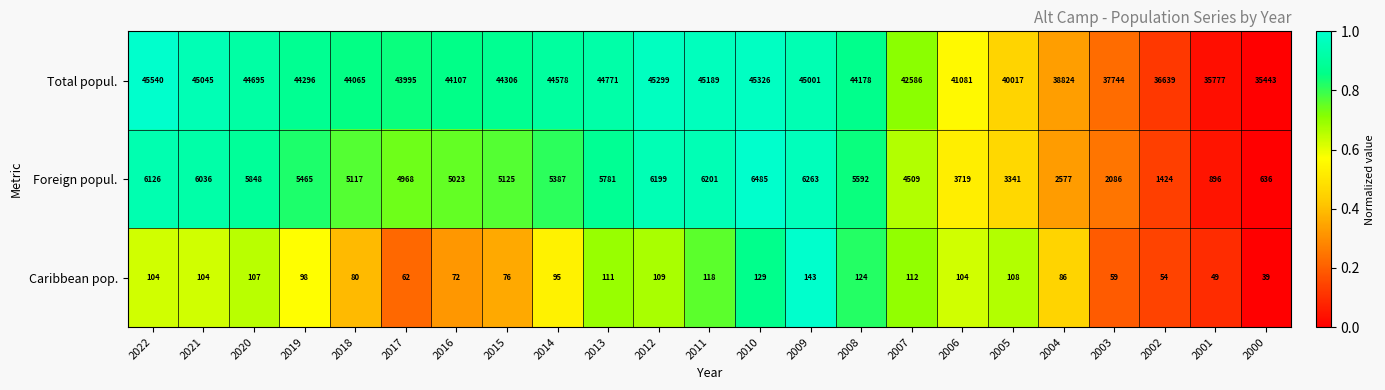

Read the Total popul. value at 2009, to the nearest 50.

45000